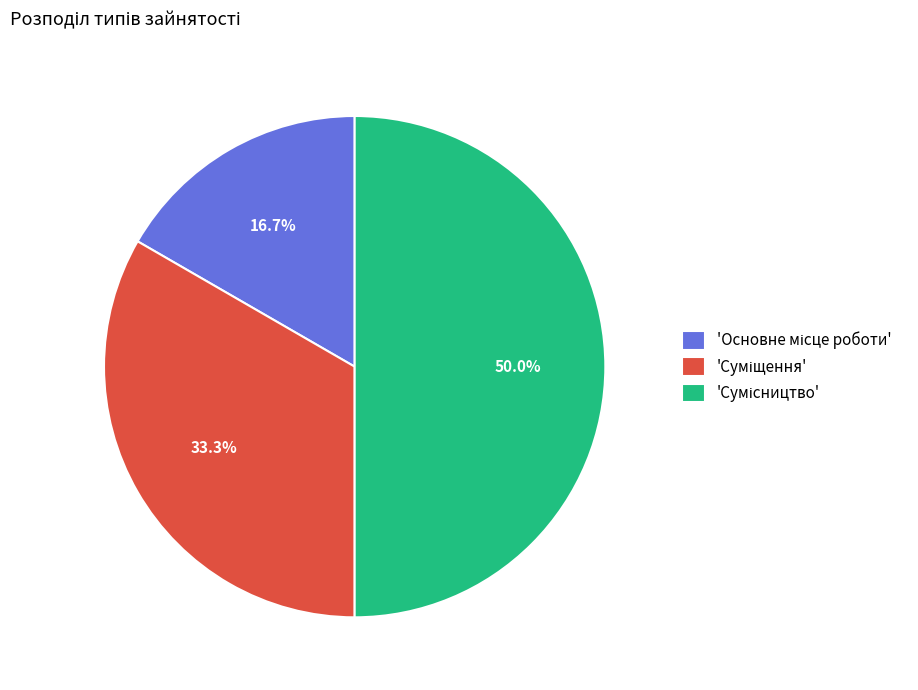

How many segments does this pie chart have?

3